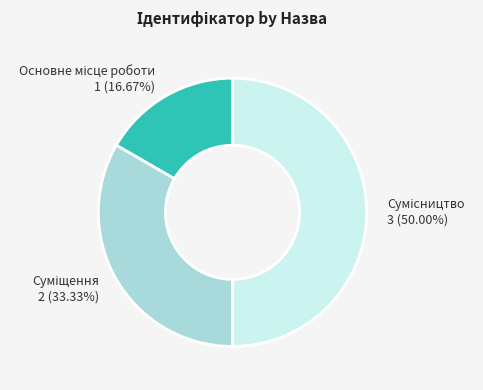

To the nearest percent, what is the average slice percentage?

33%